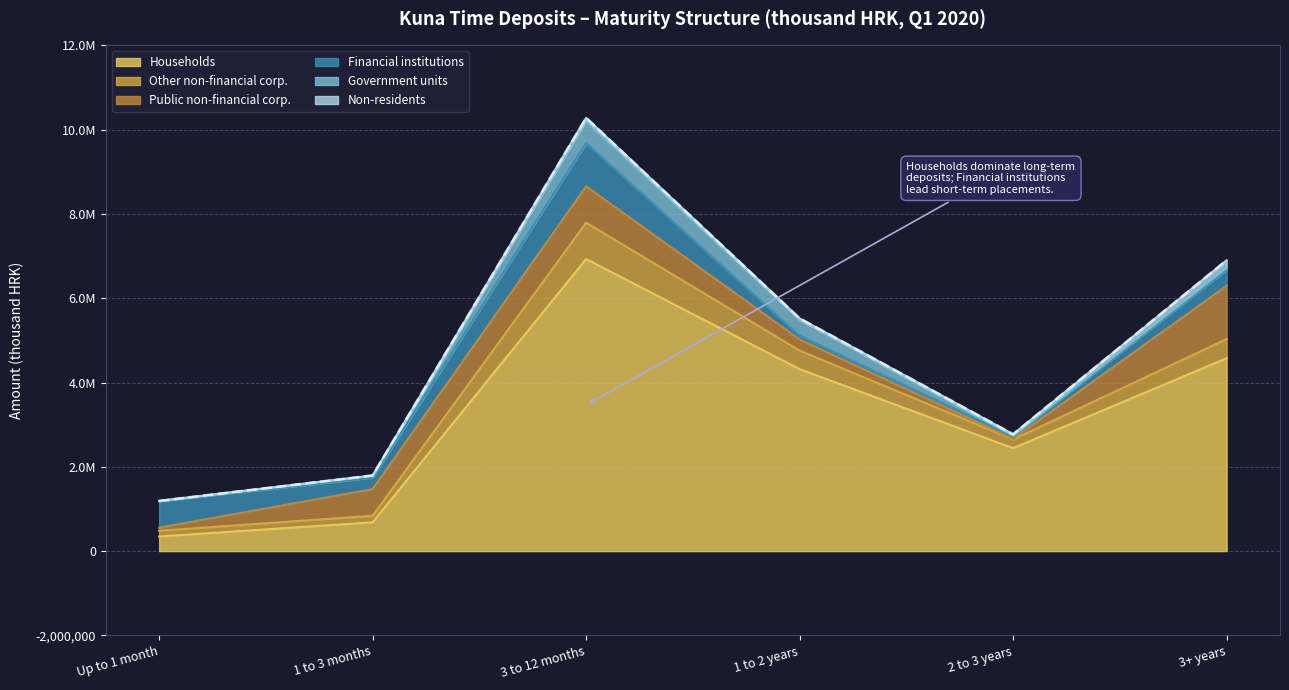

Reading right to left, transcribe all the data shown in this chart.

Households: 3+ years=4575999	2 to 3 years=2442957	1 to 2 years=4317225	3 to 12 months=6930944	1 to 3 months=683108	Up to 1 month=347502
Other non-financial corp.: 3+ years=455678	2 to 3 years=206111	1 to 2 years=441534	3 to 12 months=863282	1 to 3 months=155601	Up to 1 month=135251
Public non-financial corp.: 3+ years=1262595	2 to 3 years=16309	1 to 2 years=264265	3 to 12 months=862591	1 to 3 months=631922	Up to 1 month=73371
Financial institutions: 3+ years=382739	2 to 3 years=56042	1 to 2 years=87382	3 to 12 months=1026293	1 to 3 months=273462	Up to 1 month=626830
Government units: 3+ years=46399	2 to 3 years=17790	1 to 2 years=375651	3 to 12 months=526121	1 to 3 months=46455	Up to 1 month=7248
Non-residents: 3+ years=178254	2 to 3 years=33796	1 to 2 years=36241	3 to 12 months=71623	1 to 3 months=3976	Up to 1 month=643